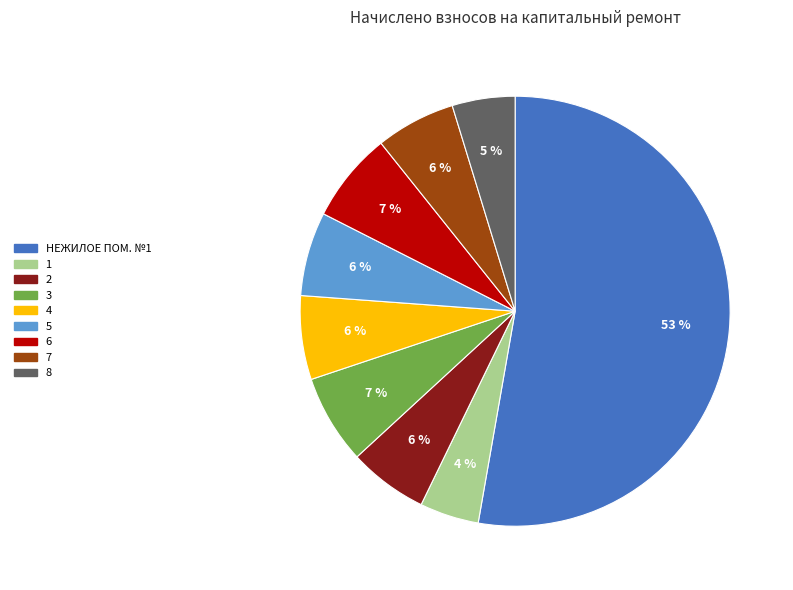

Is there a majority slice in this chart?

Yes